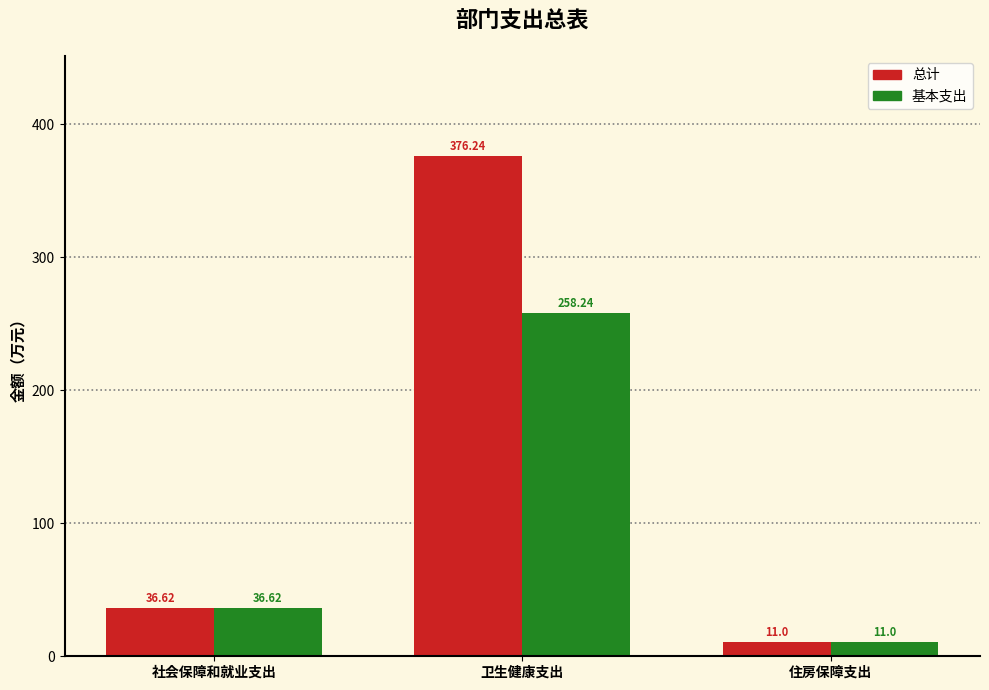

What is the label of the 3rd bar from the right?

社会保障和就业支出